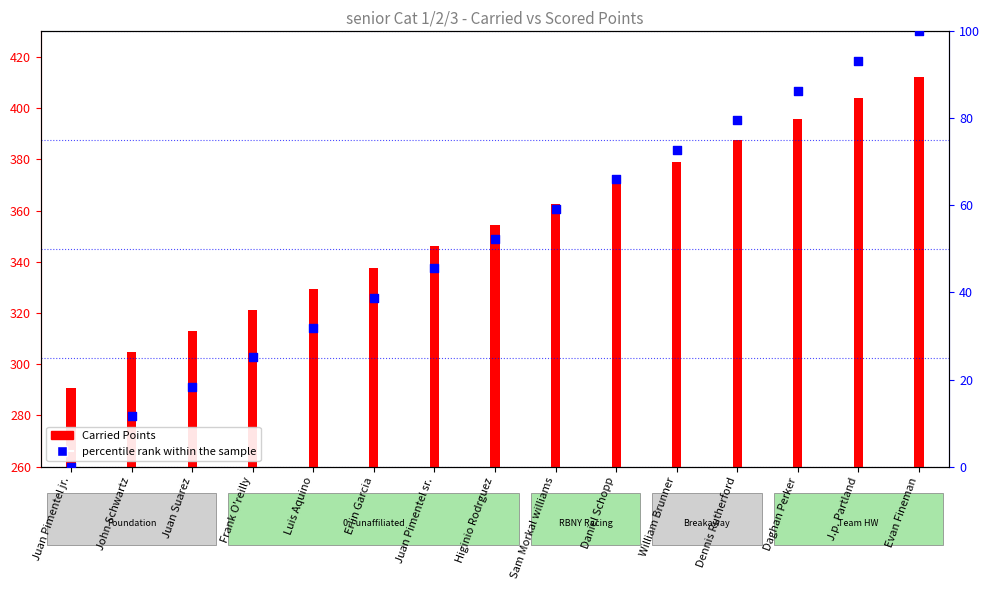

What are all the series names shown in the legend?

Carried Points, percentile rank within the sample